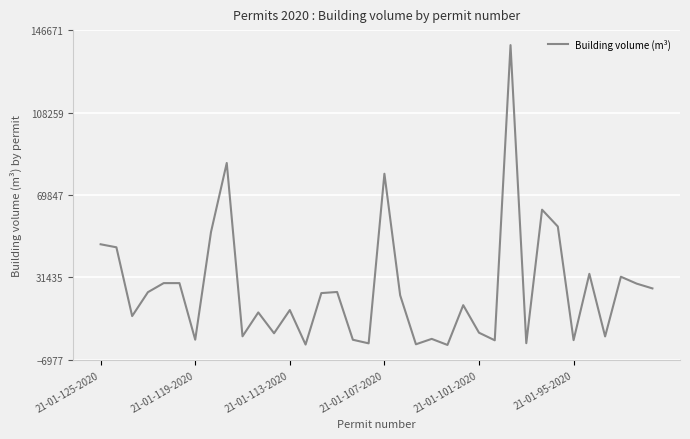

What is the greatest value displayed?

139686.6